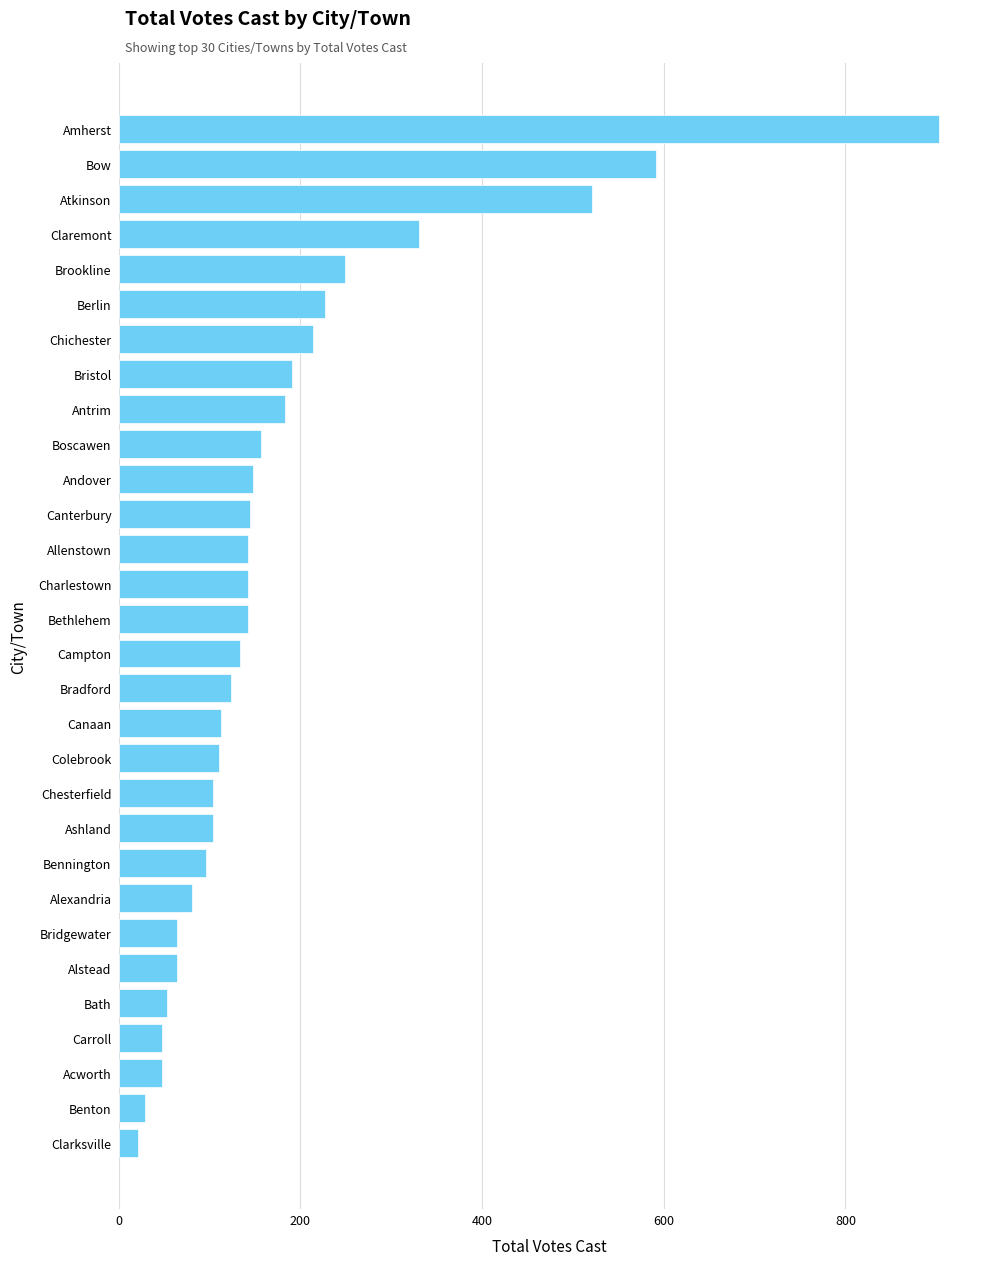

What is the sum of all values?

5481